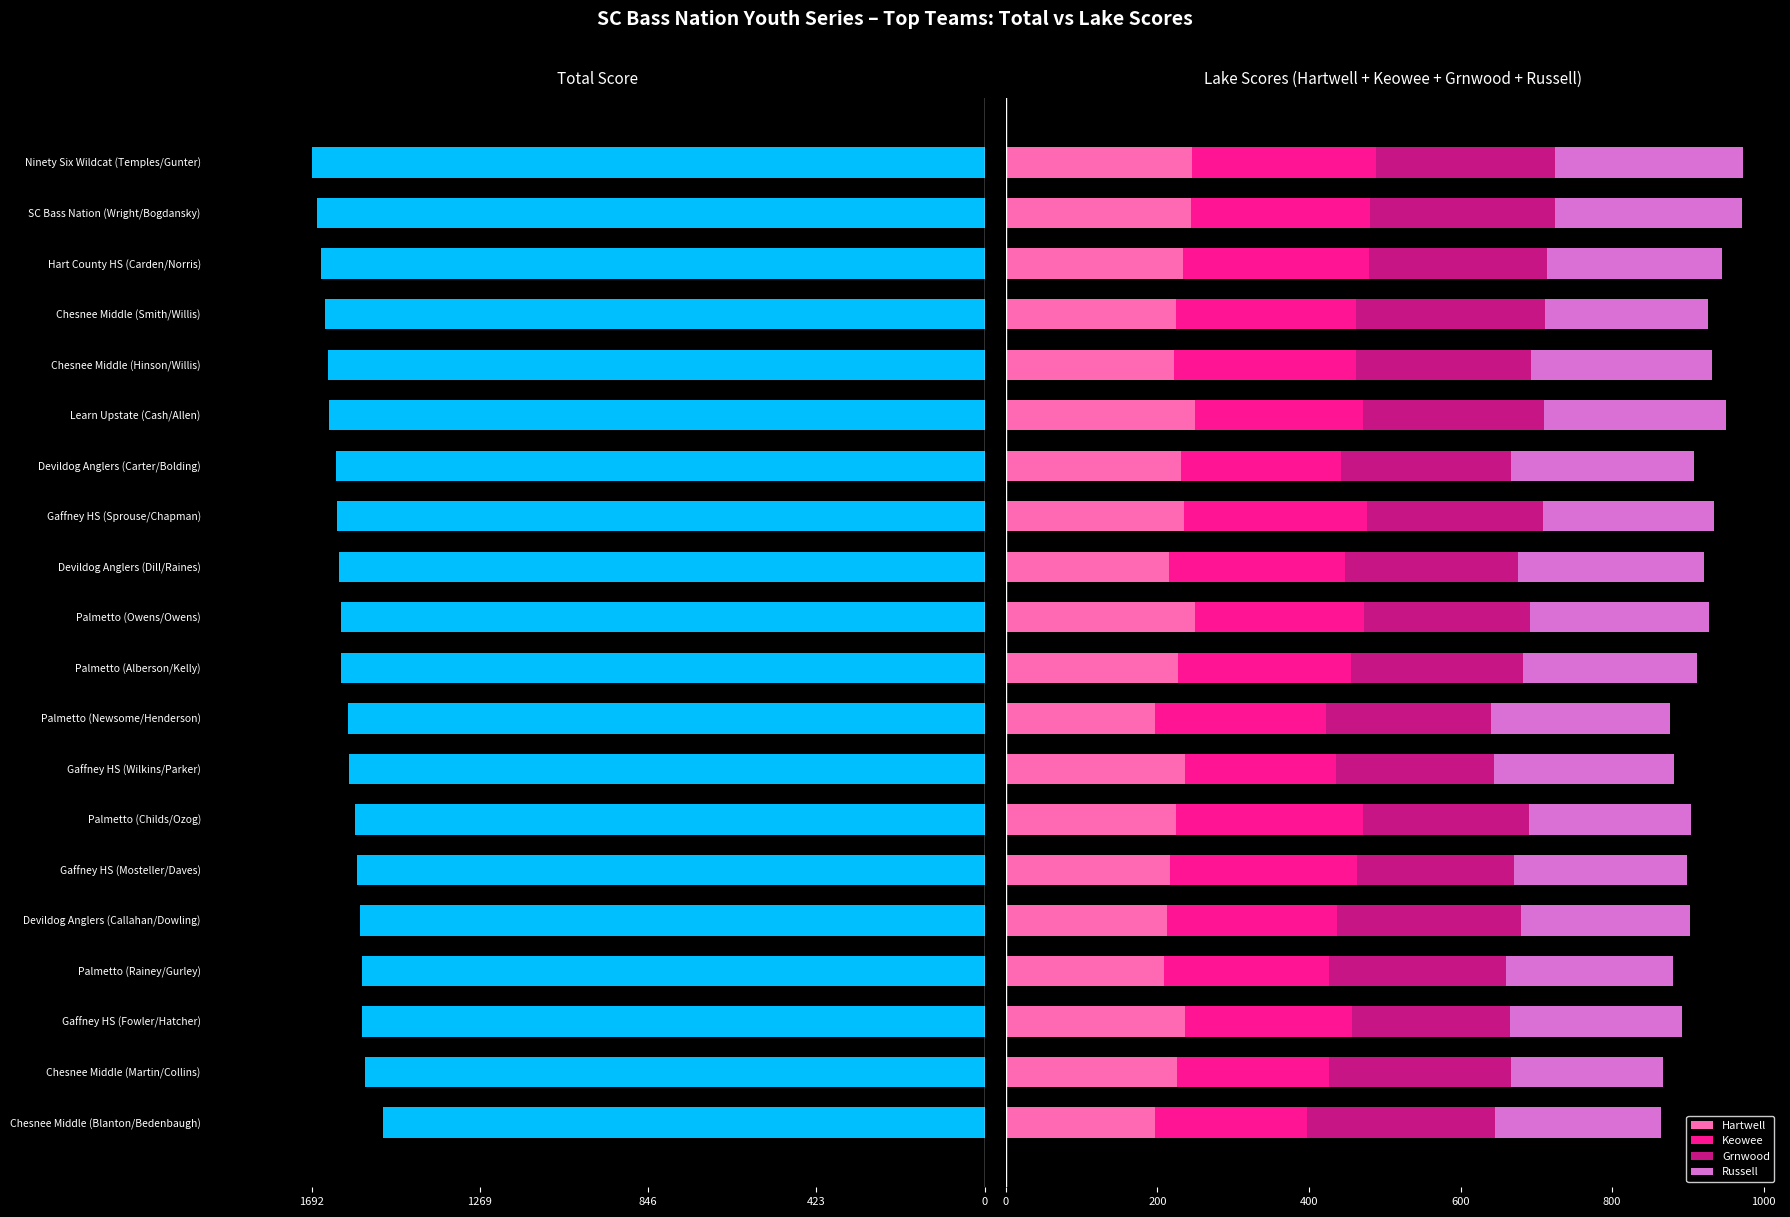

What is the sum of all Hartwell values?

4532